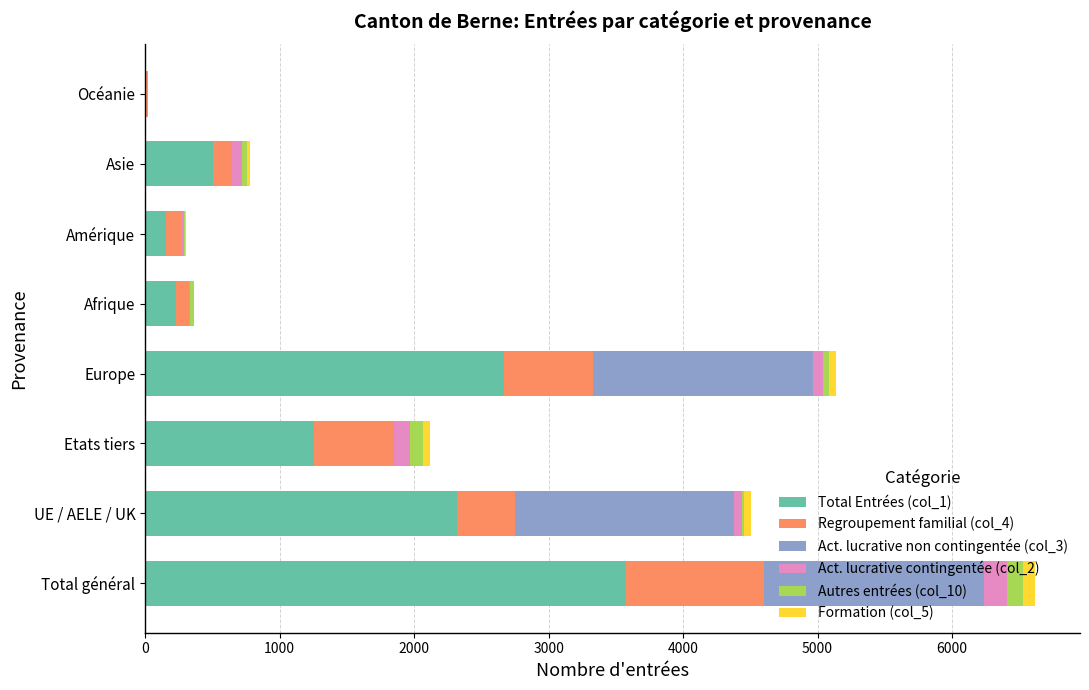

The value of Total Entrées (col_1) at Total général is 3574. True or false?

True